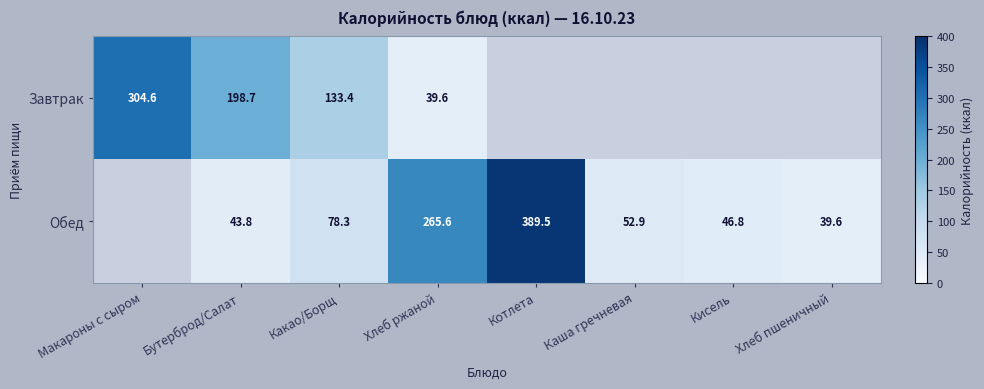

What is the sum of the Завтрак values at Бутерброд/Салат and Хлеб ржаной?

238.3